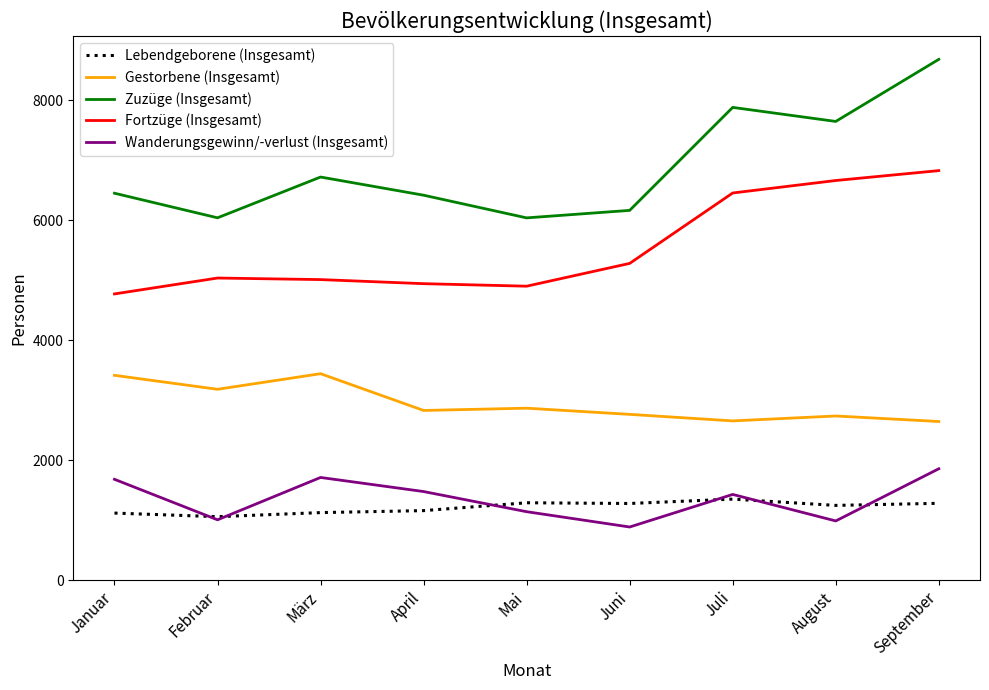

What is the sum of all Zuzüge (Insgesamt) values?

62031